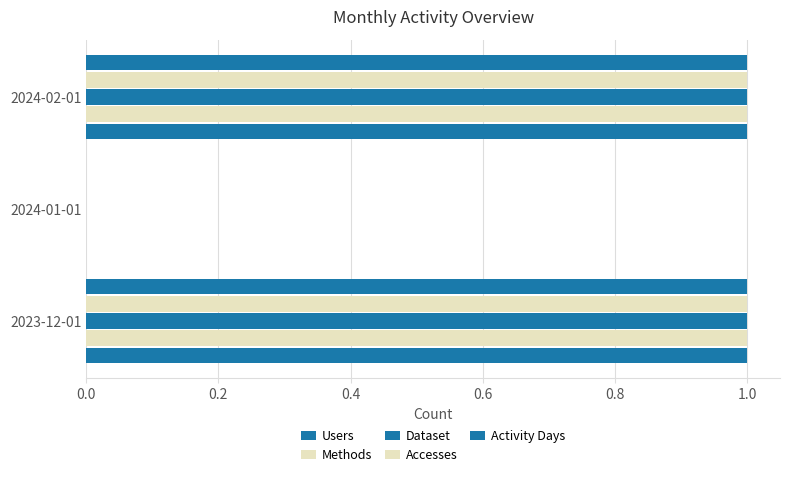

Count the number of categories in the chart.

3